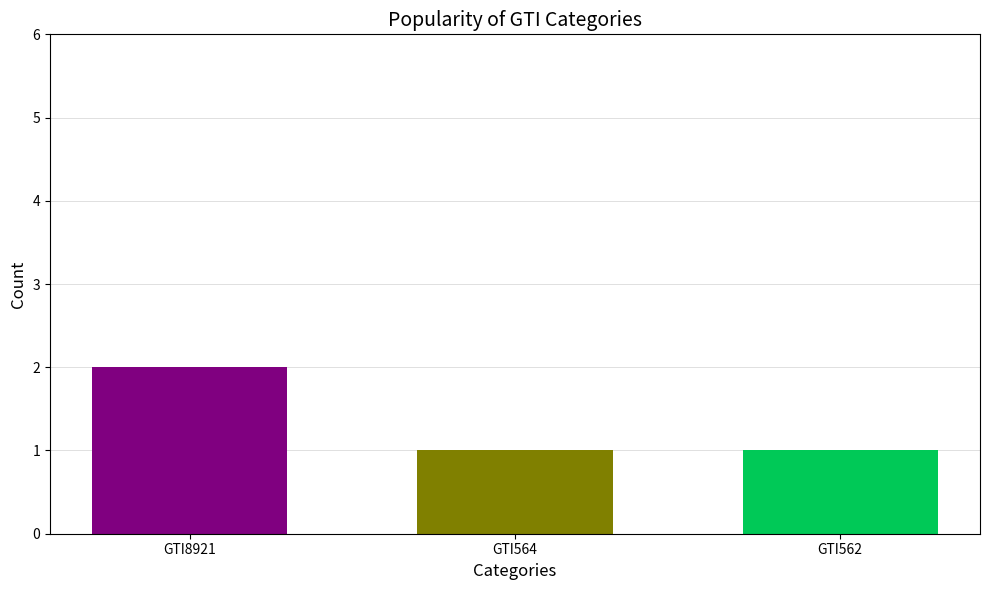

Does the chart contain stacked bars?

No